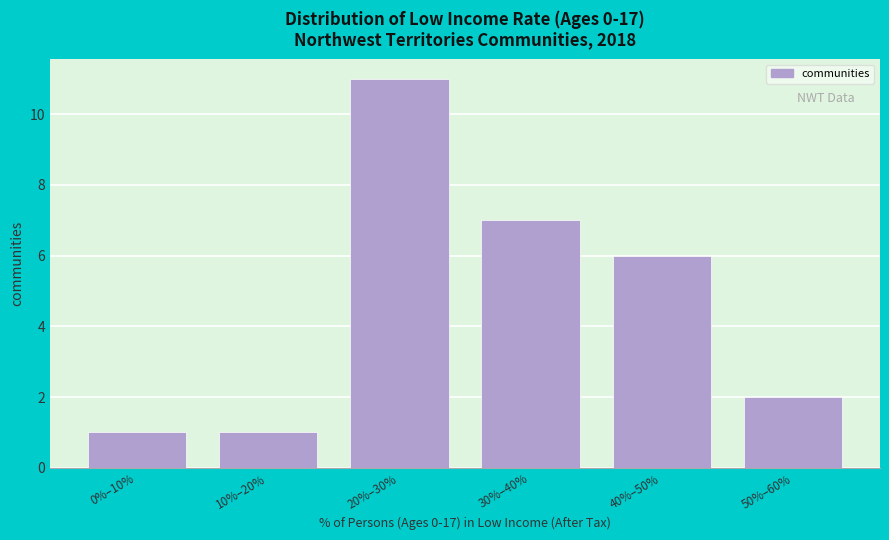

Reading left to right, transcribe all the data shown in this chart.

1	1	11	7	6	2